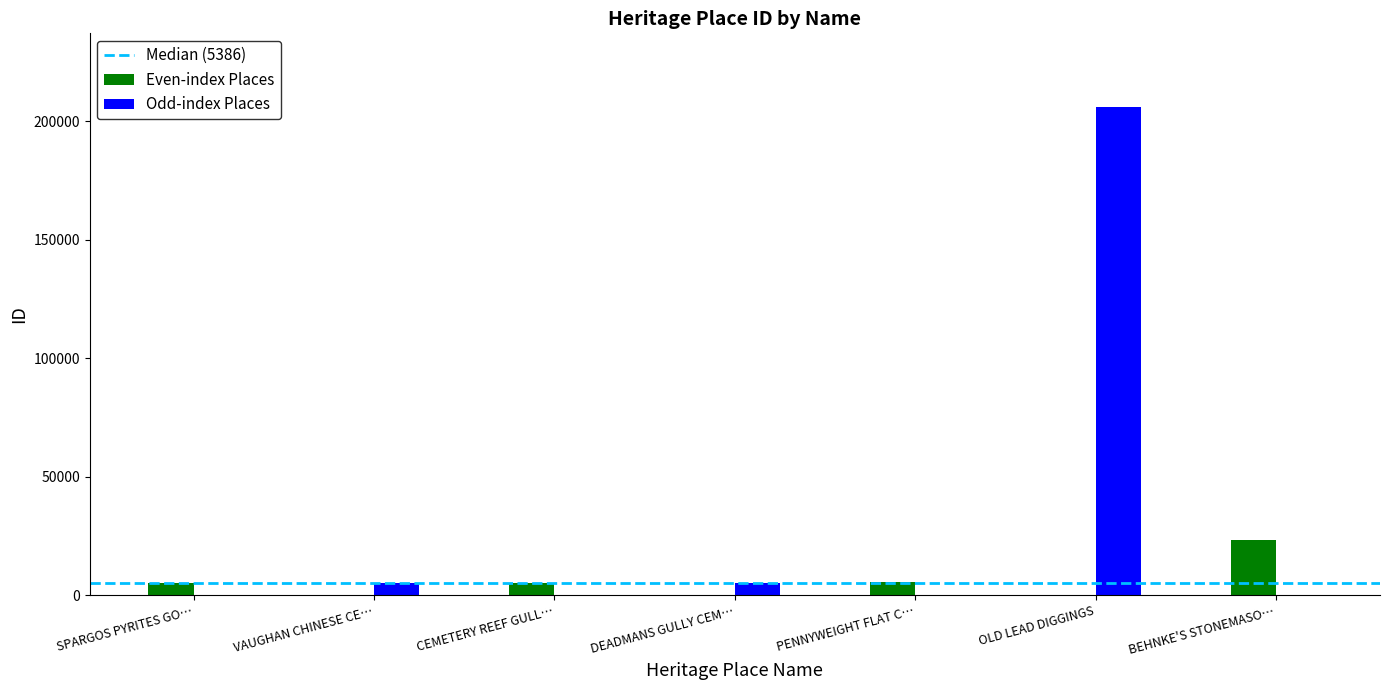

The Even-index Places series shows 13363 at BEHNKE'S STONEMASO…. True or false?

False